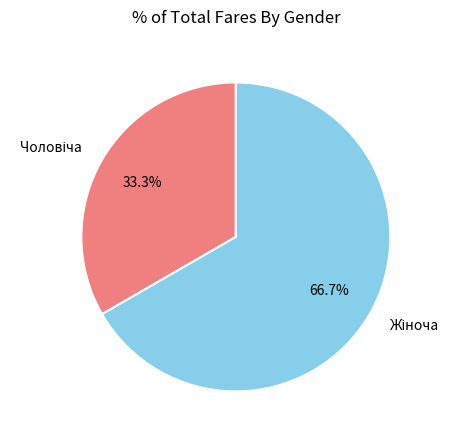

Rank the categories by value from lowest to highest.

Чоловіча, Жіноча